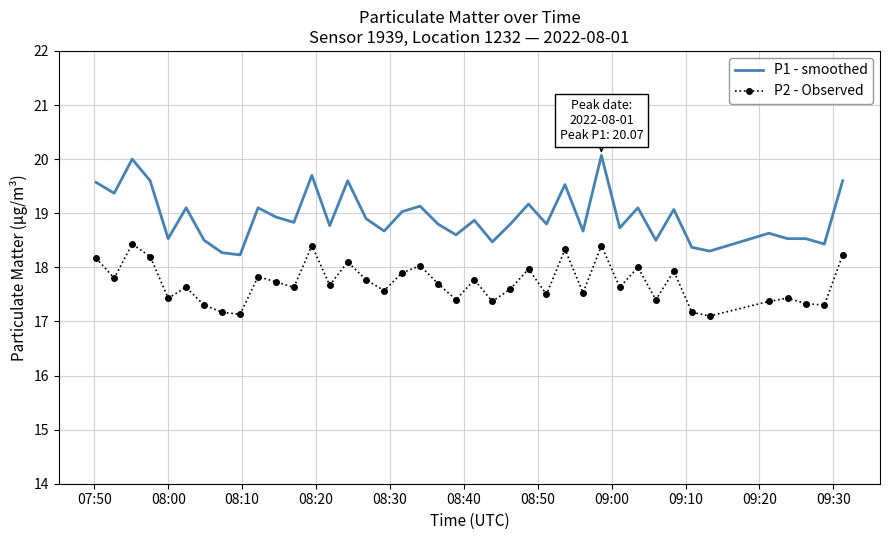

Rank the series by their maximum value, from highest to lowest.

P1 - smoothed, P2 - Observed